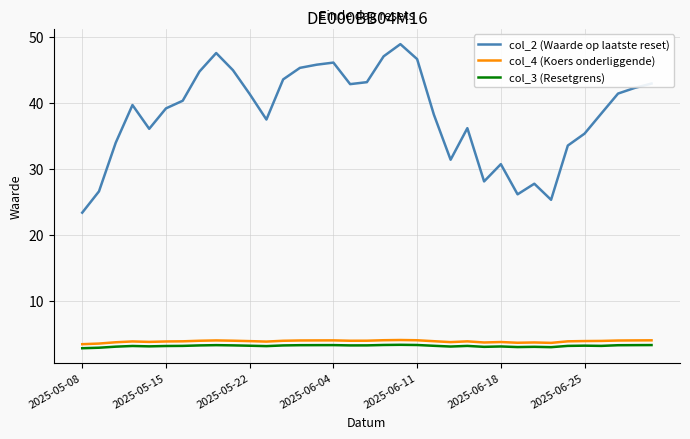

How many categories are shown in the chart?

35